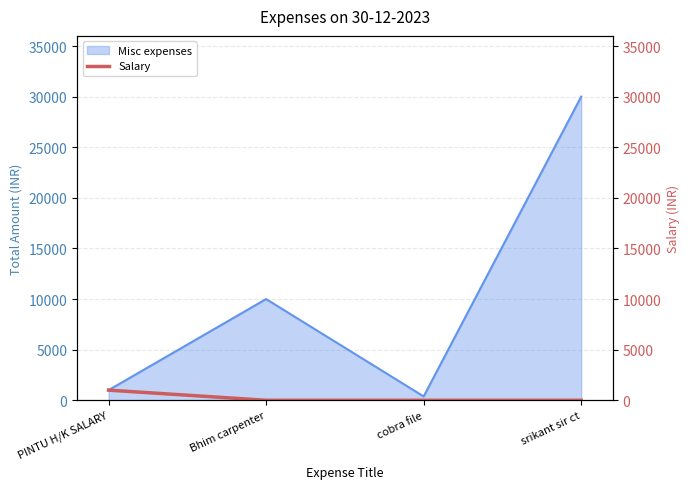

How many data points does each series have?

4